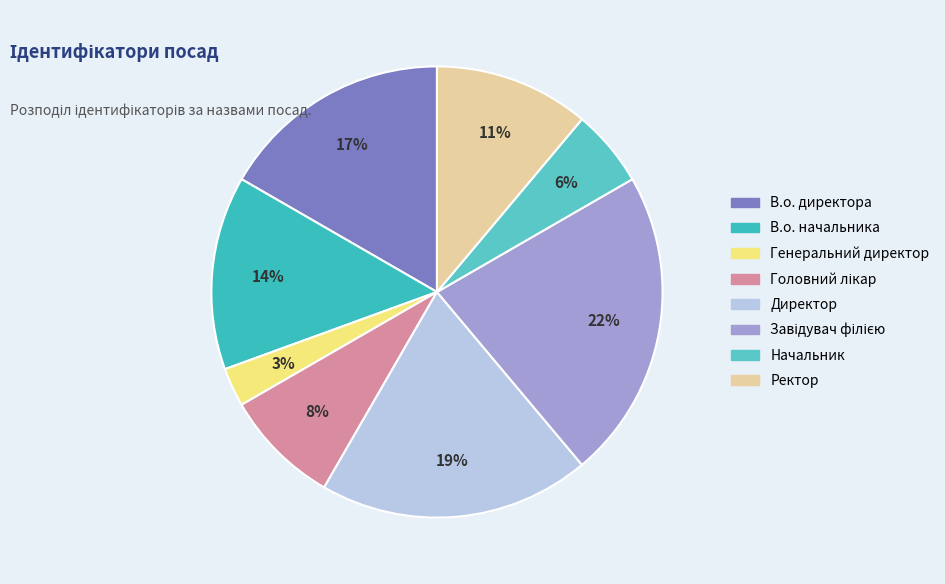

What is the largest slice in the pie chart?

Завідувач філією